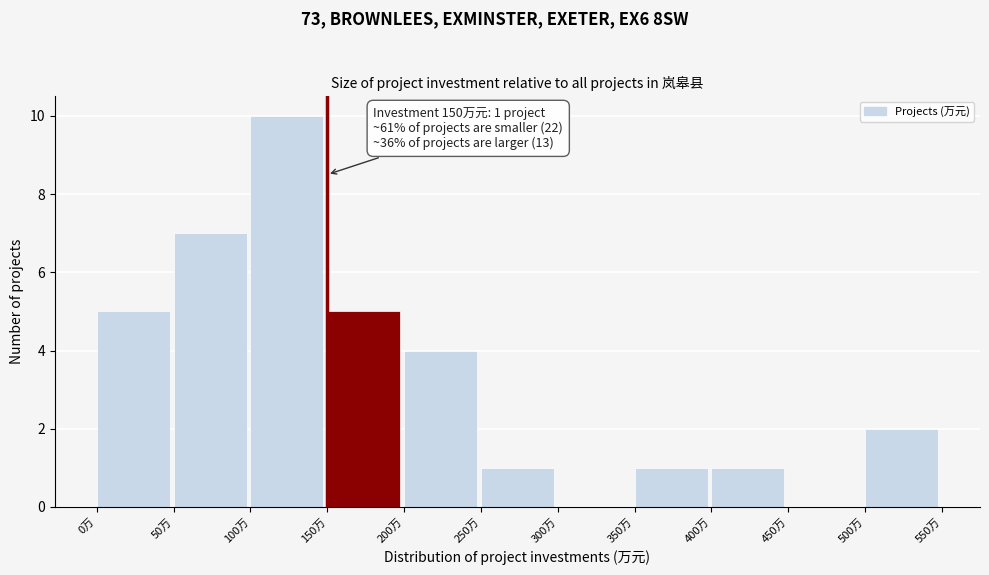

Which range on the x-axis has the tallest bar?

100 to 150